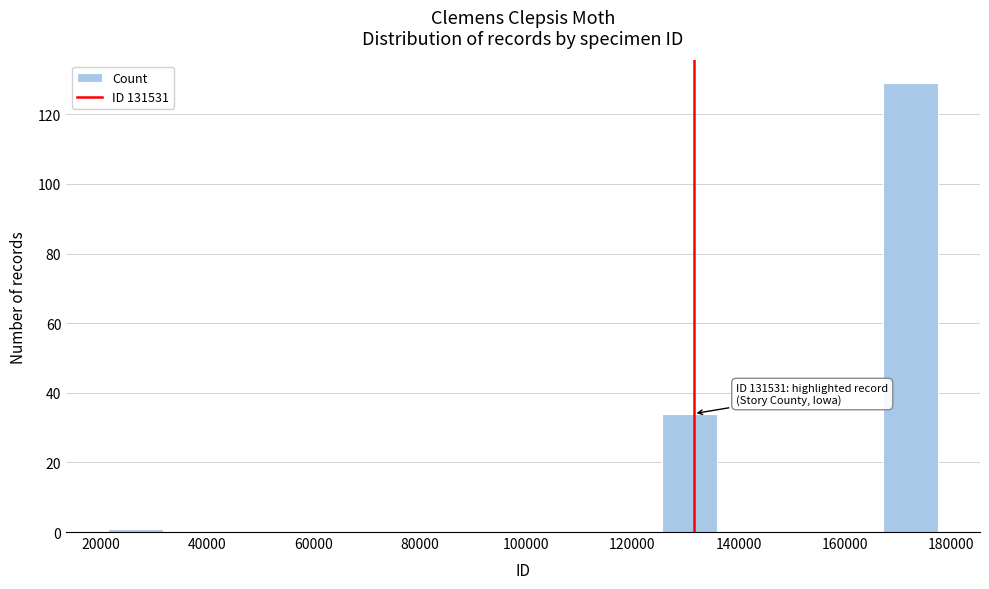

Which range on the x-axis has the tallest bar?

168000 to 178000